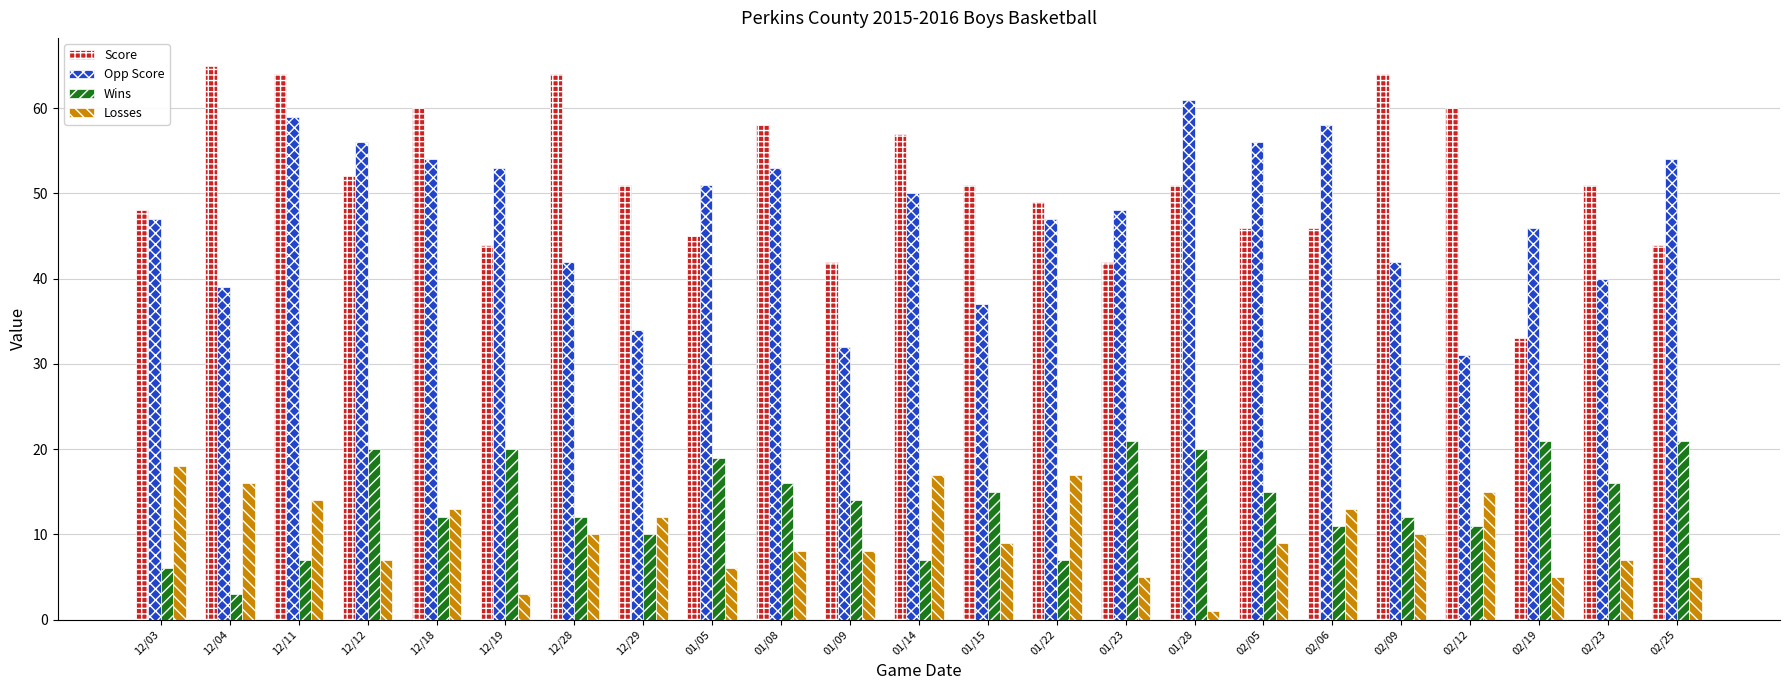

How many series are shown in this chart?

4